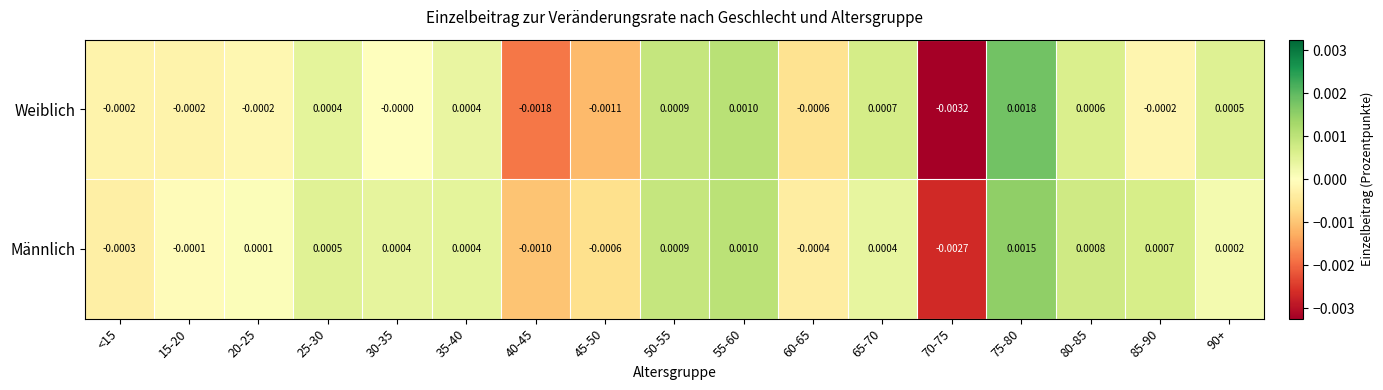

Which series has the largest total across all categories?

Männlich